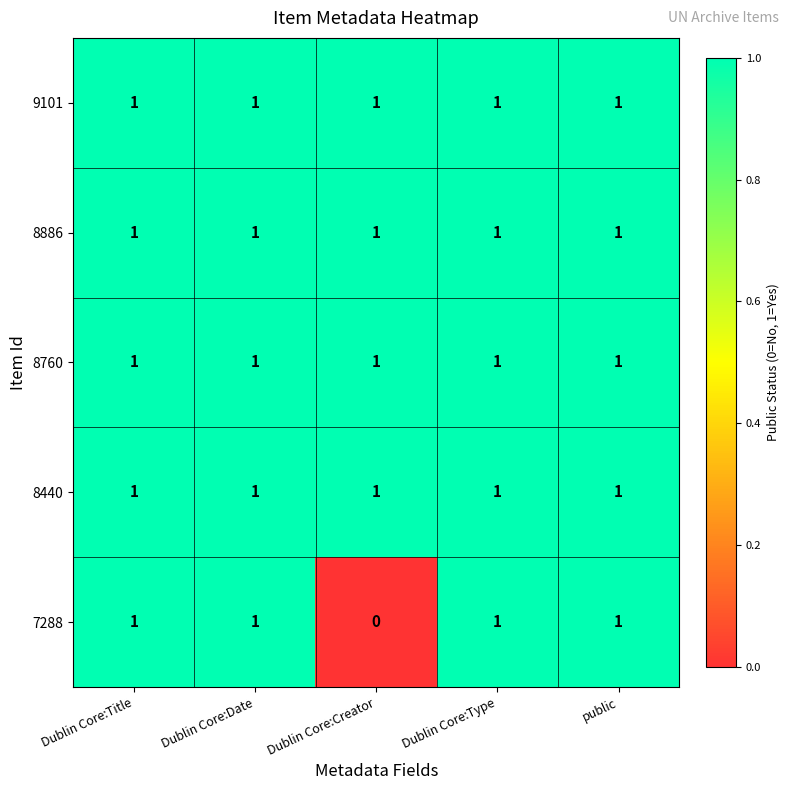

What is the sum of all 9101 values?

5